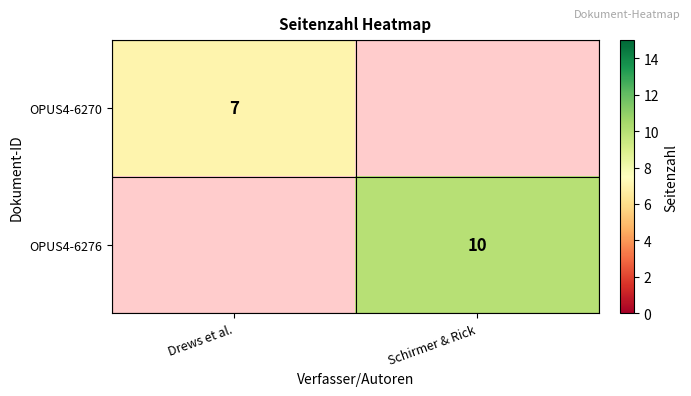

Is it true that OPUS4-6270 equals 4 at Drews et al.?

False